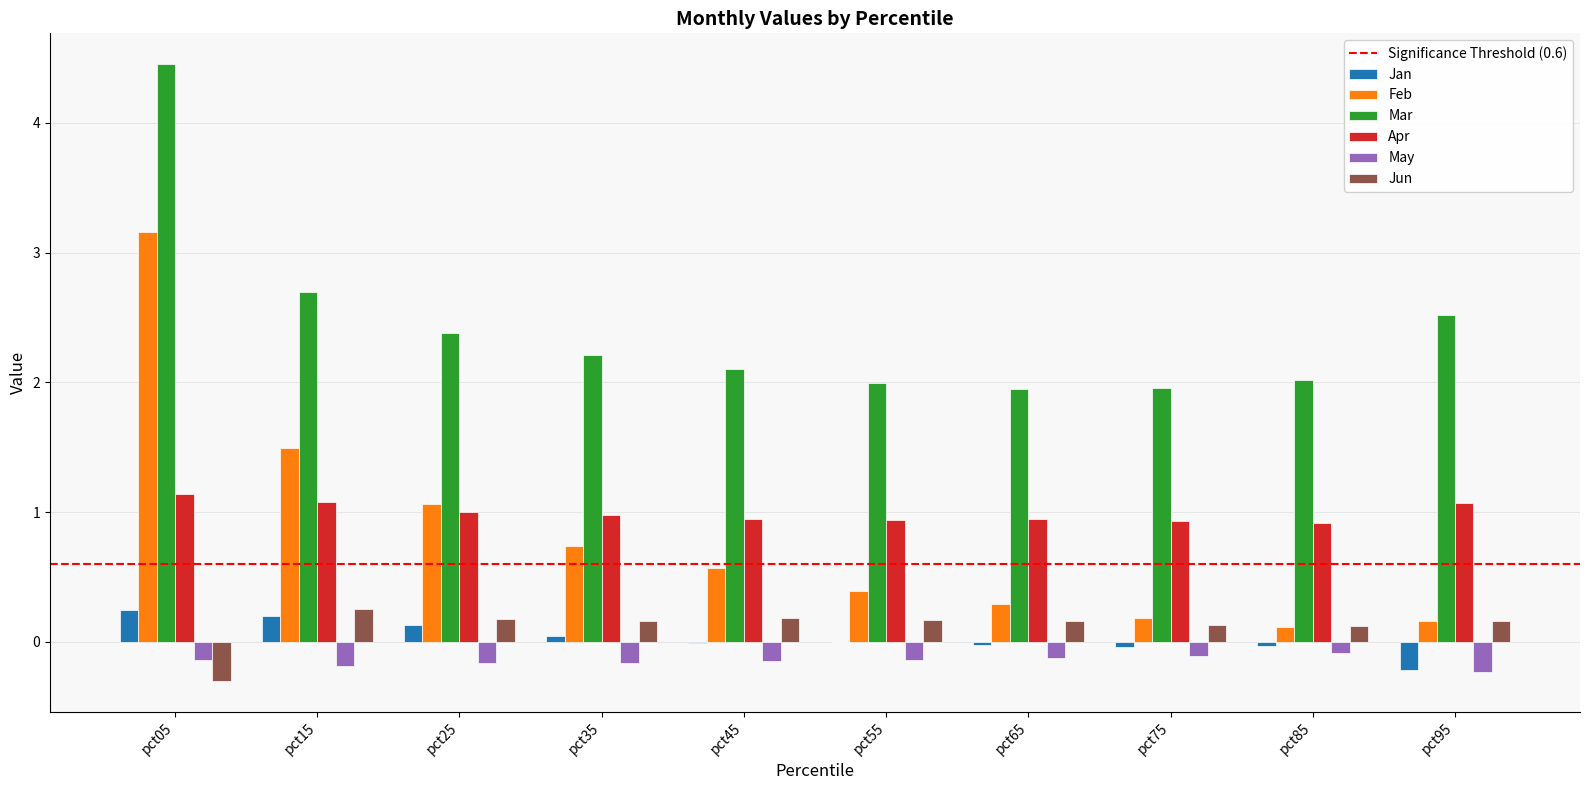

What is the sum of all Jun values?

1.2